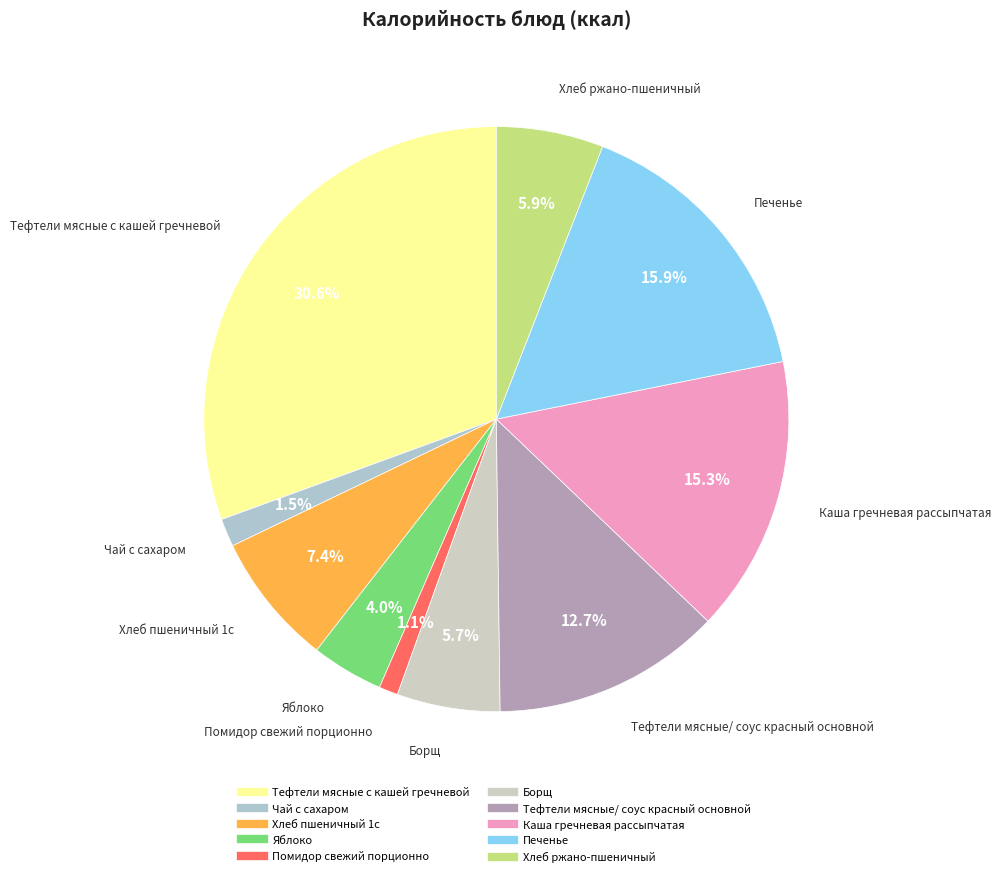

Is it true that Тефтели мясные/ соус красный основной is 13% of the pie?

True